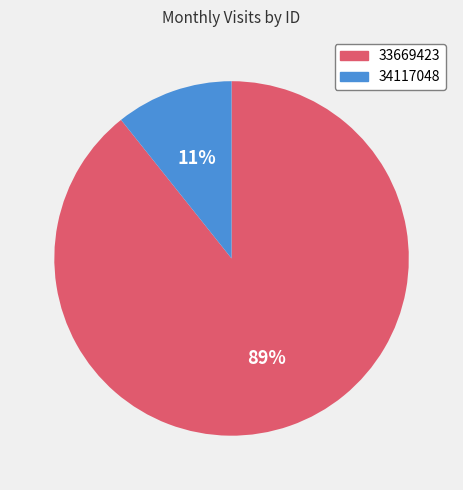

Which has a higher value, 34117048 or 33669423?

33669423